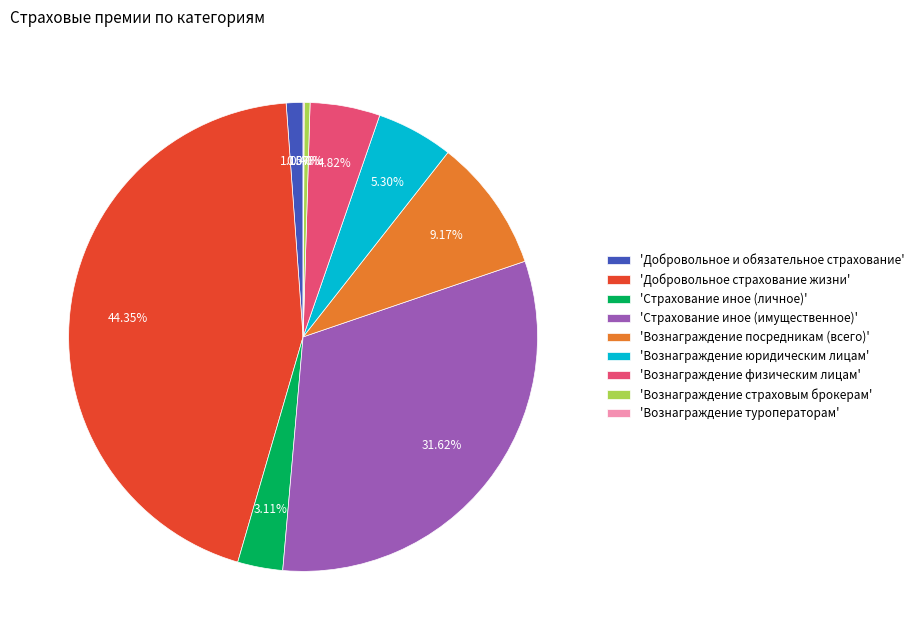

Which category has the biggest portion of the pie?

'Добровольное страхование жизни'